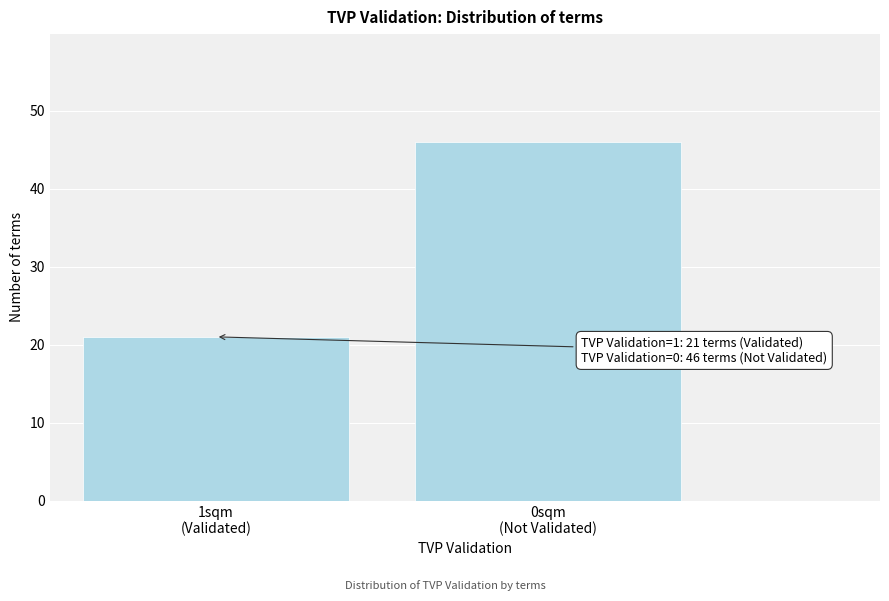

Reading right to left, extract all data points from this chart.

46	21